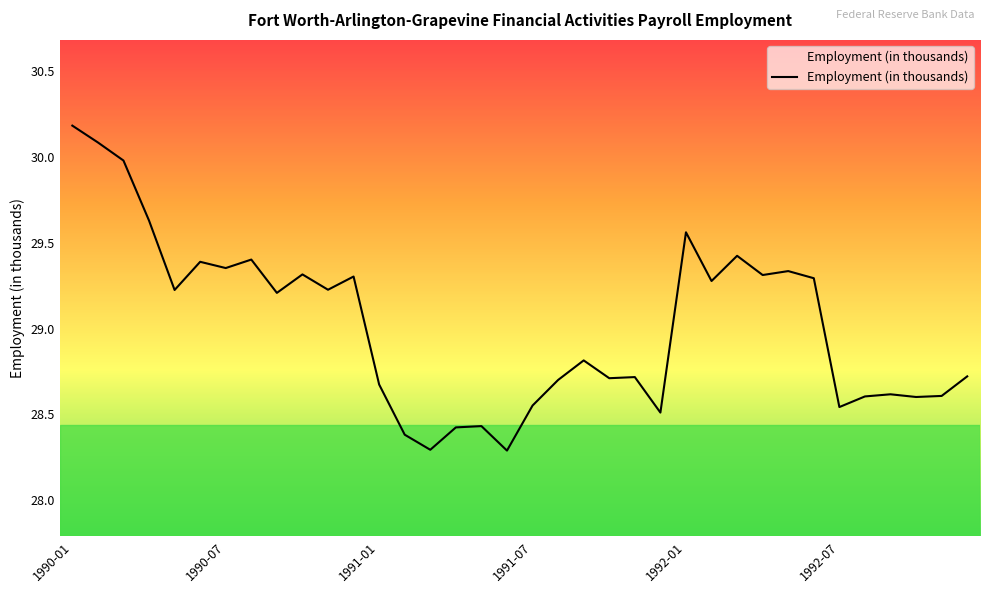

What is the difference between the maximum and minimum values?

1.9